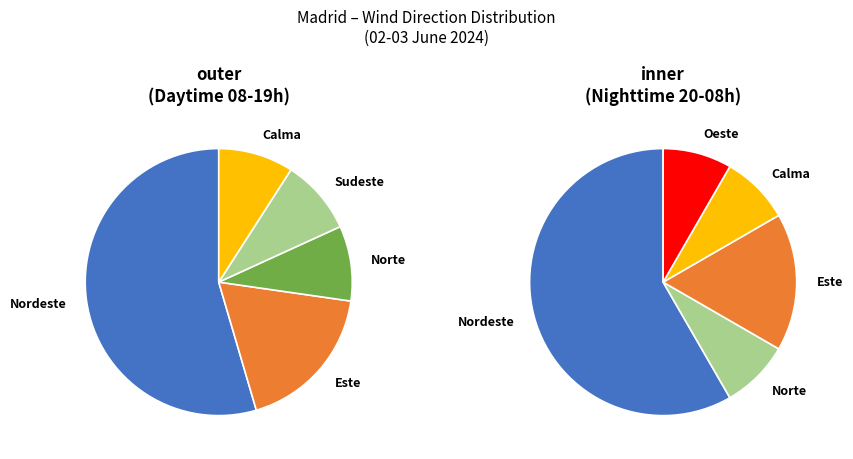

Is the sum of Calma and Este greater than half?

No